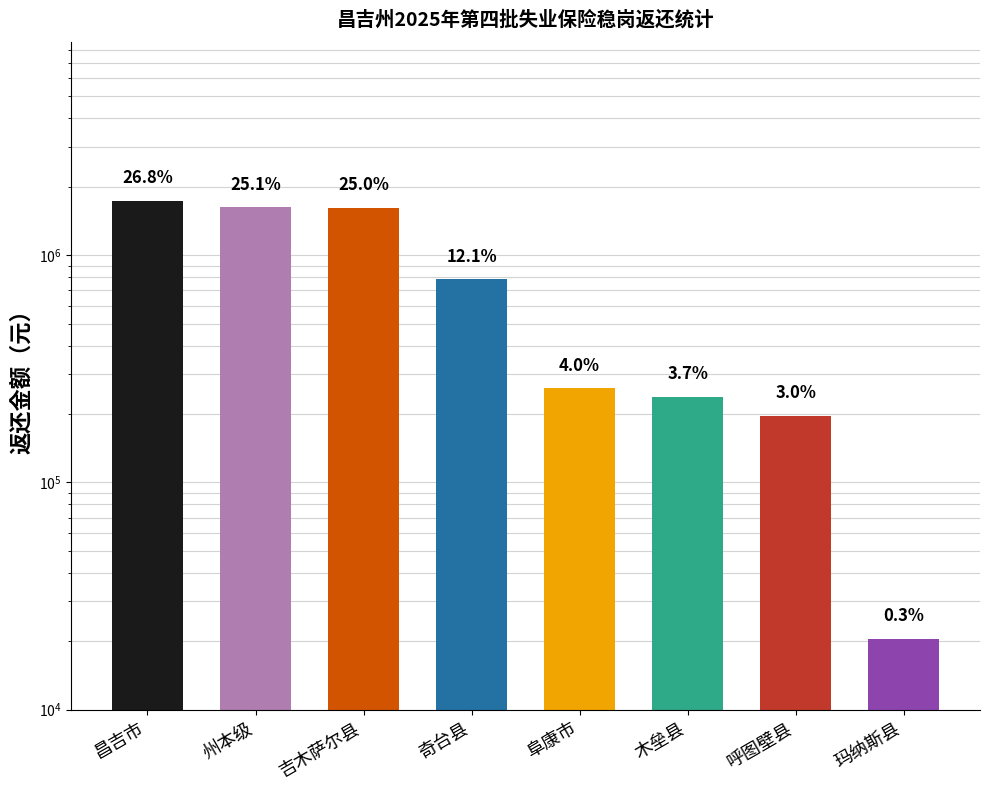

List the labels in order of value, smallest first.

玛纳斯县, 呼图壁县, 木垒县, 阜康市, 奇台县, 吉木萨尔县, 州本级, 昌吉市